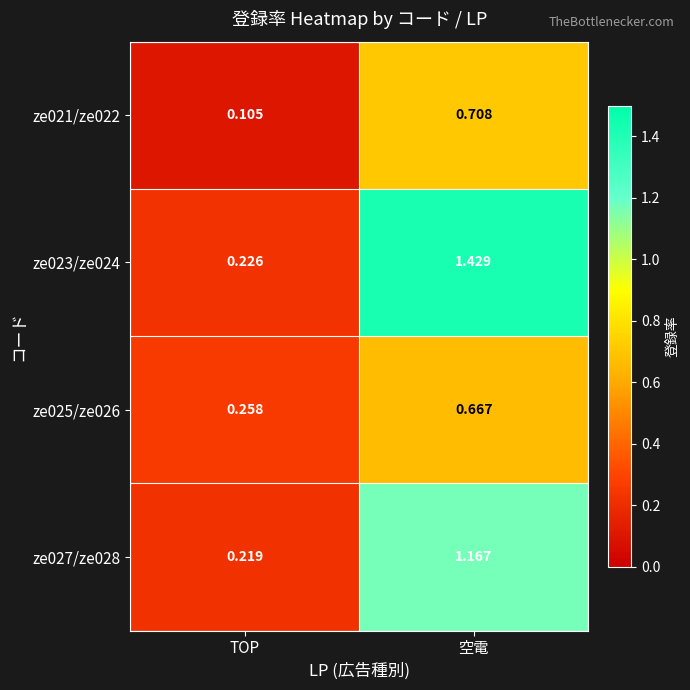

Which category has the highest value in the ze021/ze022 series?

空電